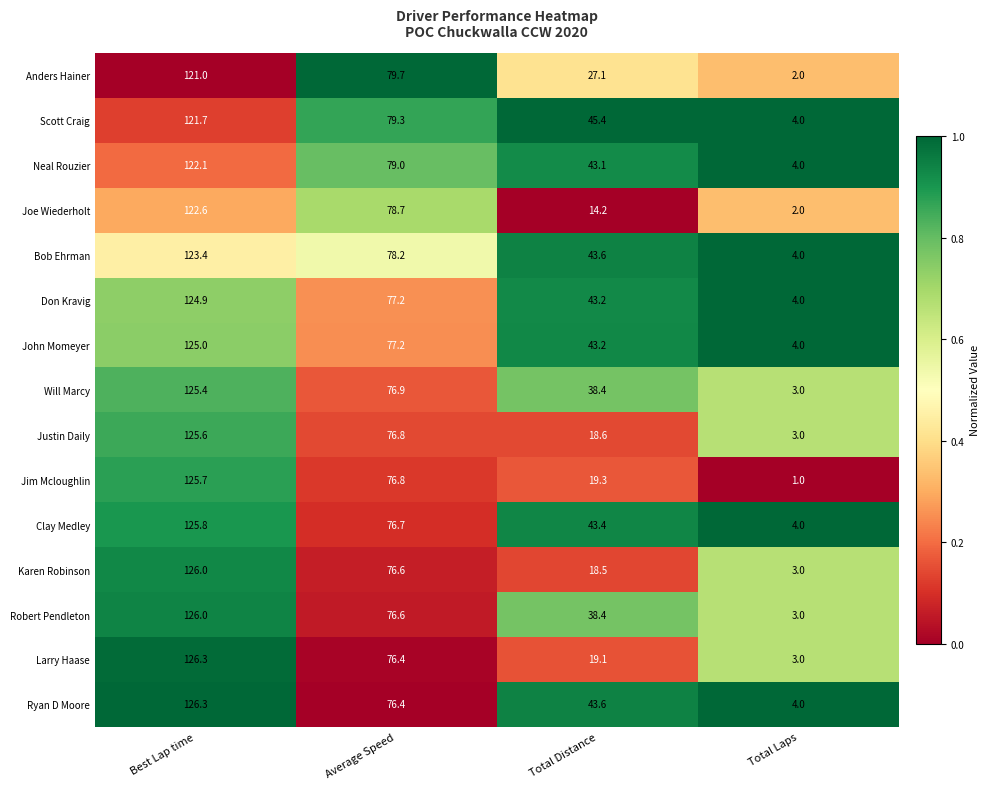

What is the difference between the highest and lowest values at Best Lap time?

5.3